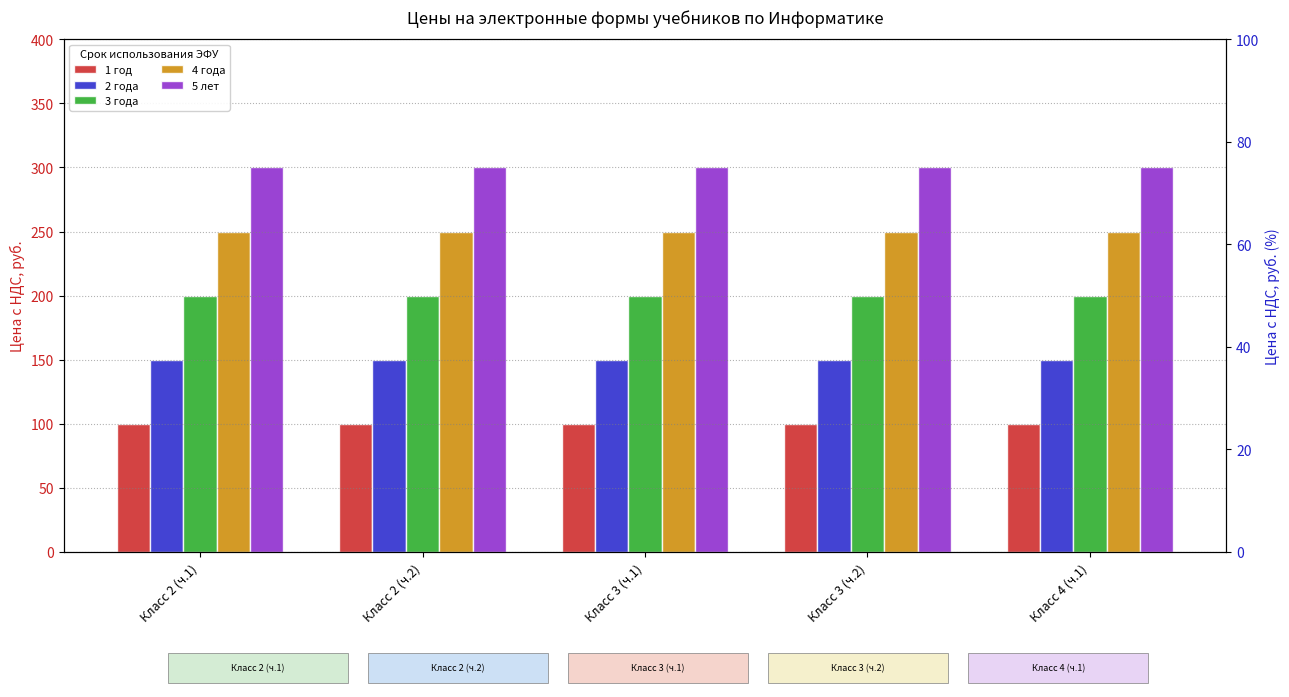

Rank the series by their maximum value, from highest to lowest.

5 лет, 4 года, 3 года, 2 года, 1 год